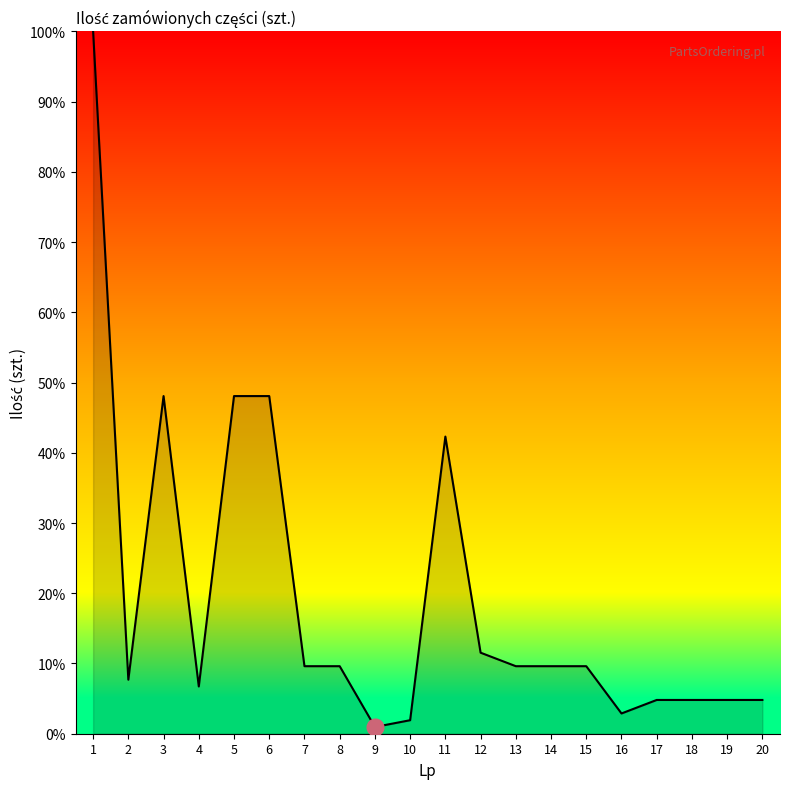

Reading left to right, list all the values displayed in this chart.

1=100.0	2=7.7	3=48.1	4=6.7	5=48.1	6=48.1	7=9.6	8=9.6	9=1.0	10=1.9	11=42.3	12=11.5	13=9.6	14=9.6	15=9.6	16=2.9	17=4.8	18=4.8	19=4.8	20=4.8